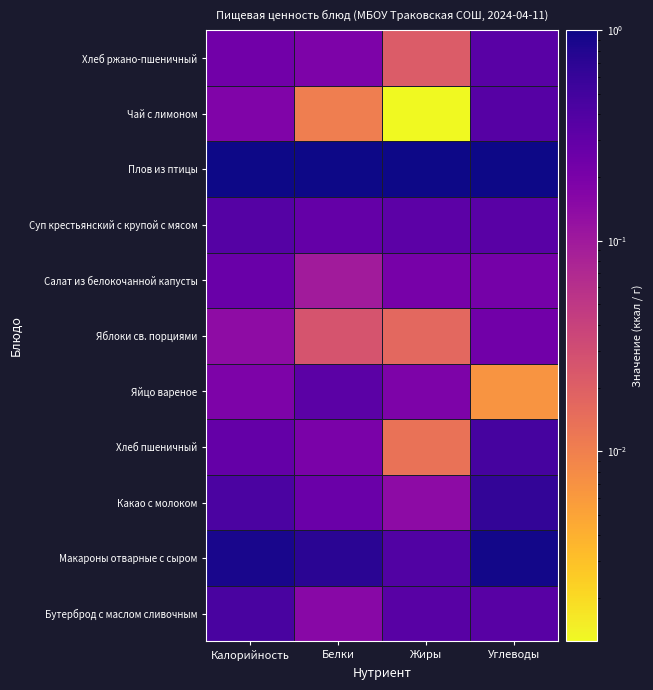

Which series has the widest spread of values?

Макароны отварные с сыром